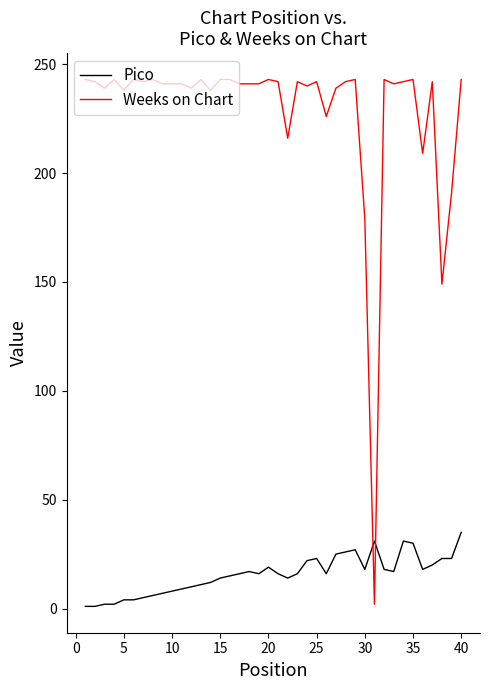

True or false: Pico and Weeks on Chart cross at least once.

True